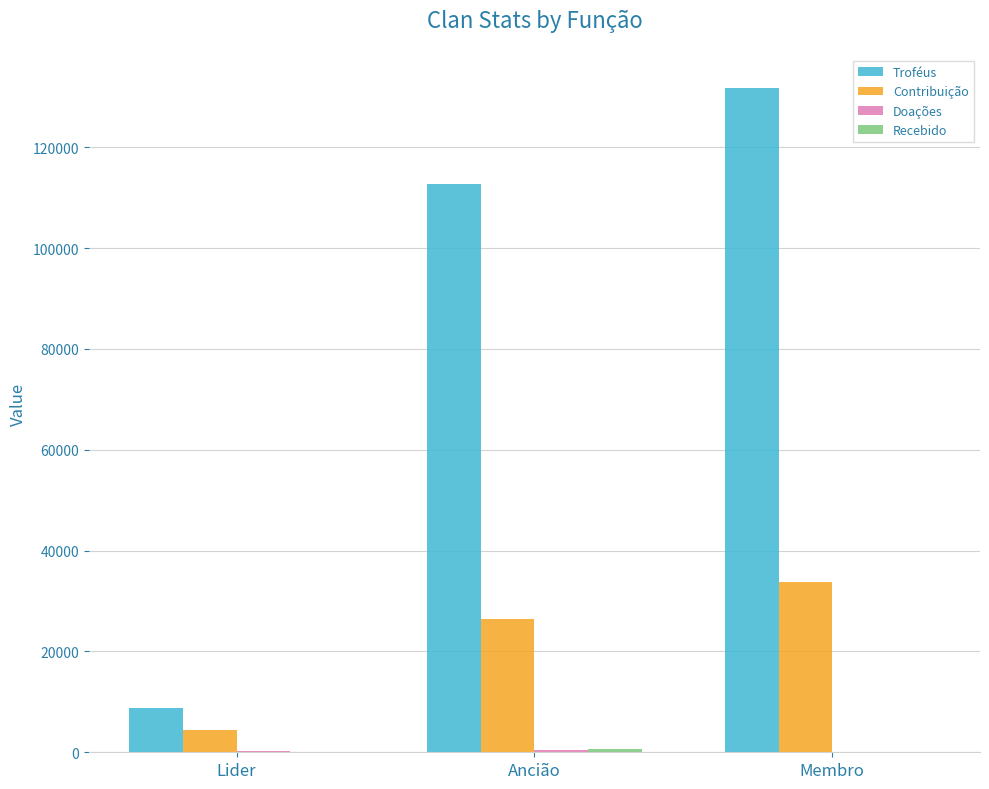

The Troféus series shows 112667 at Ancião. True or false?

True